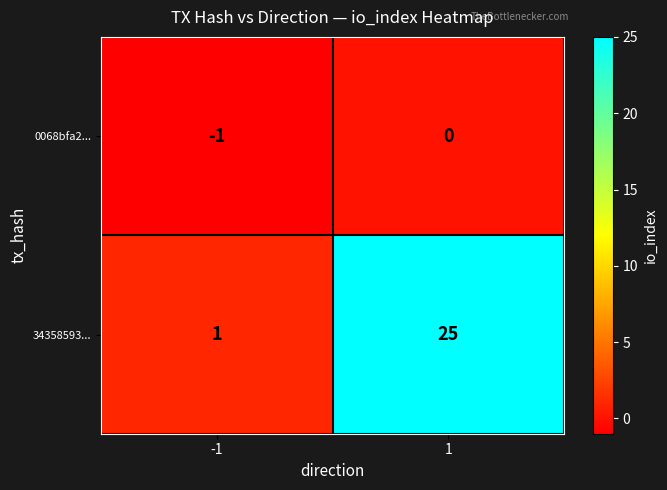

What is the maximum value for 34358593...?

25